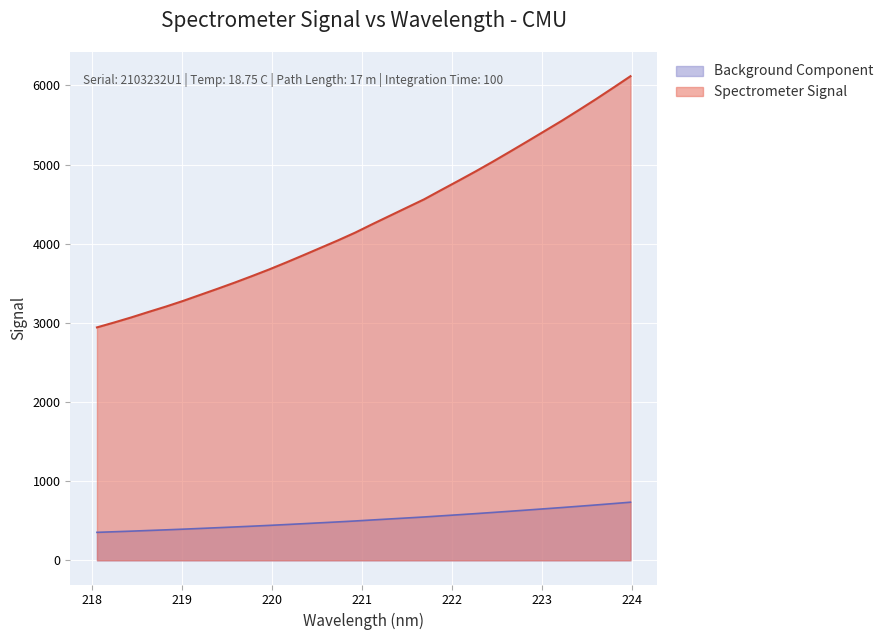

What position from the right is 221.6902?

13